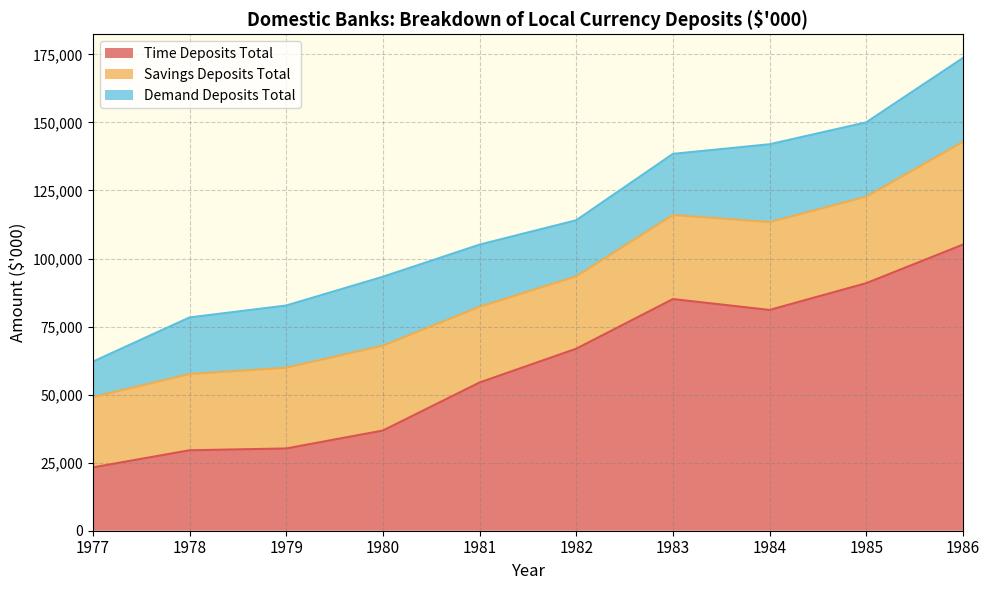

Where is Time Deposits Total nearest to the value 64191?

1982